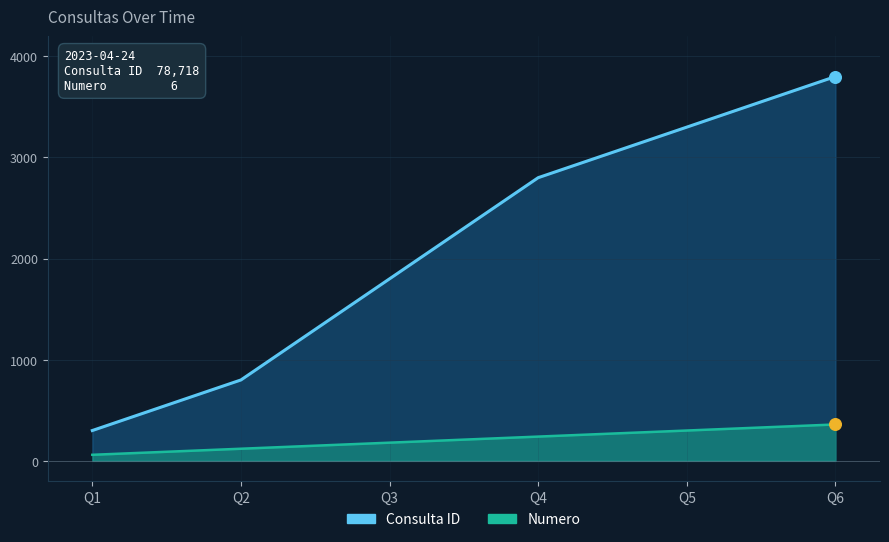

Which series has the widest spread of Y values?

Consulta ID